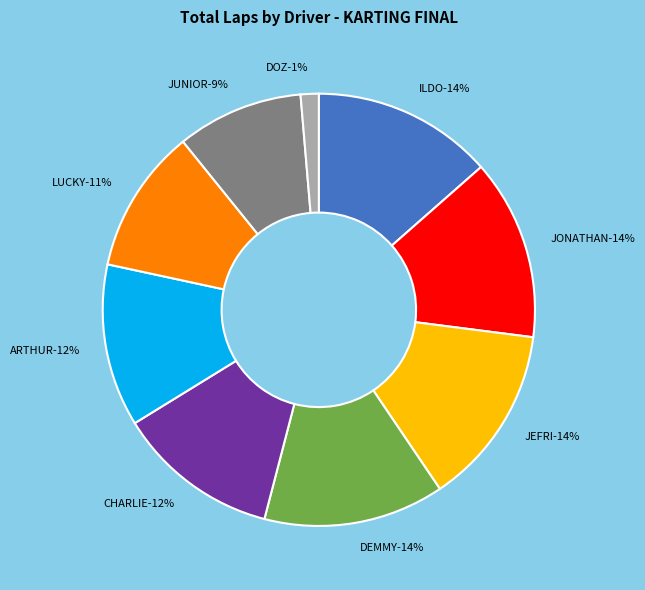

To the nearest percent, what portion does DEMMY represent?

14%